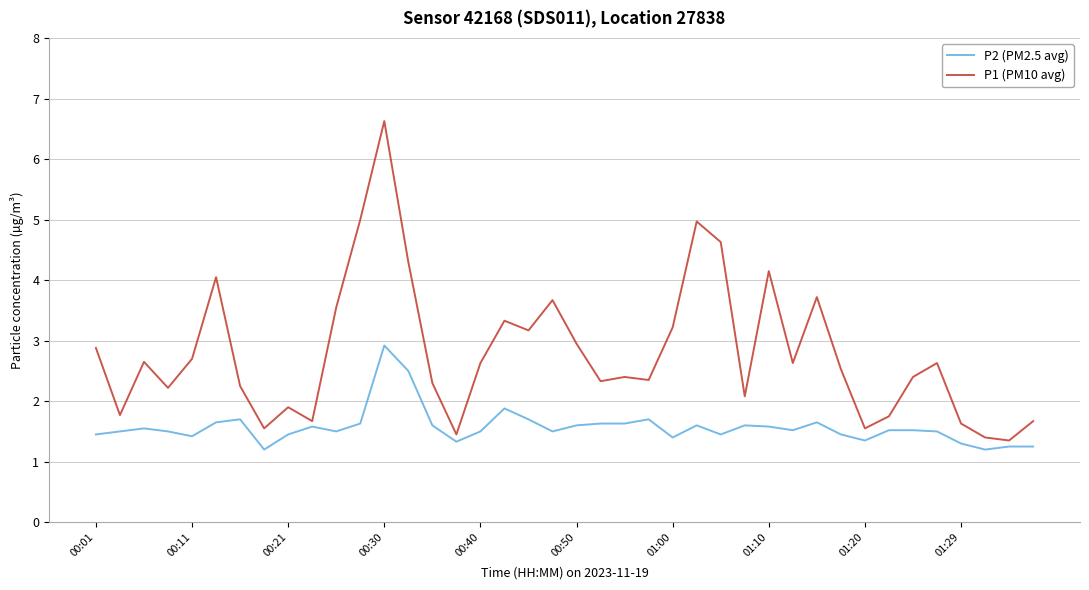

Which series has the largest total across all categories?

P1 (PM10 avg)